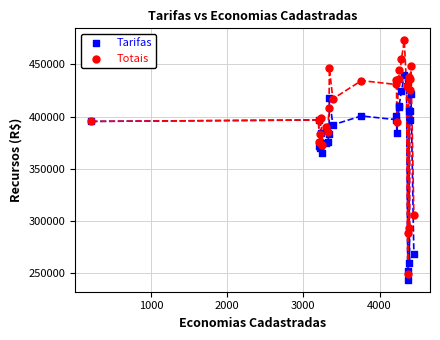

In the Totais series, what Y value is closest to 361043?

373223.0